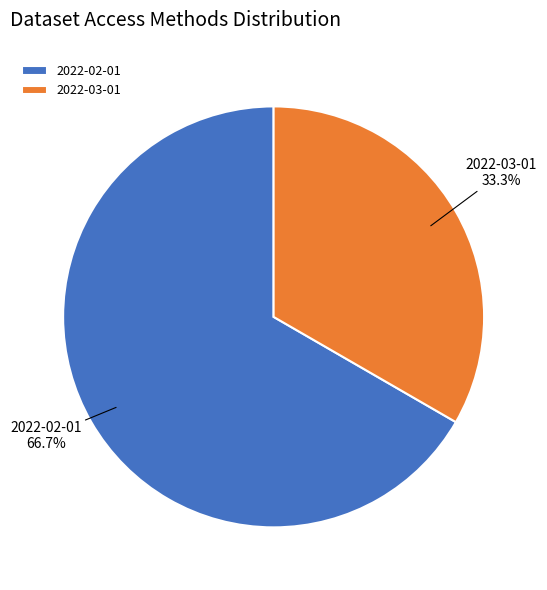

Which has a higher value, 2022-03-01 or 2022-02-01?

2022-02-01